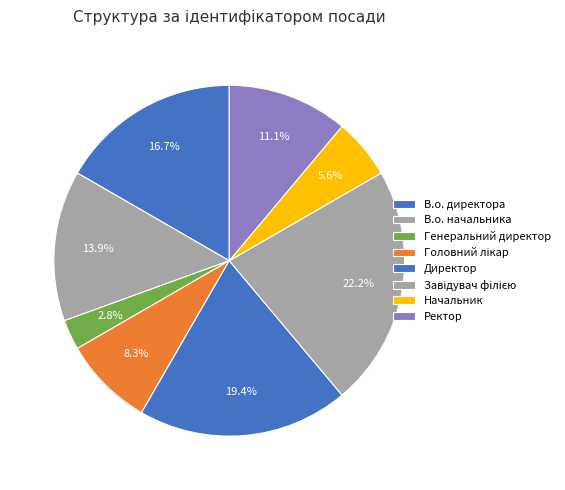

Count the number of slices in the pie.

8